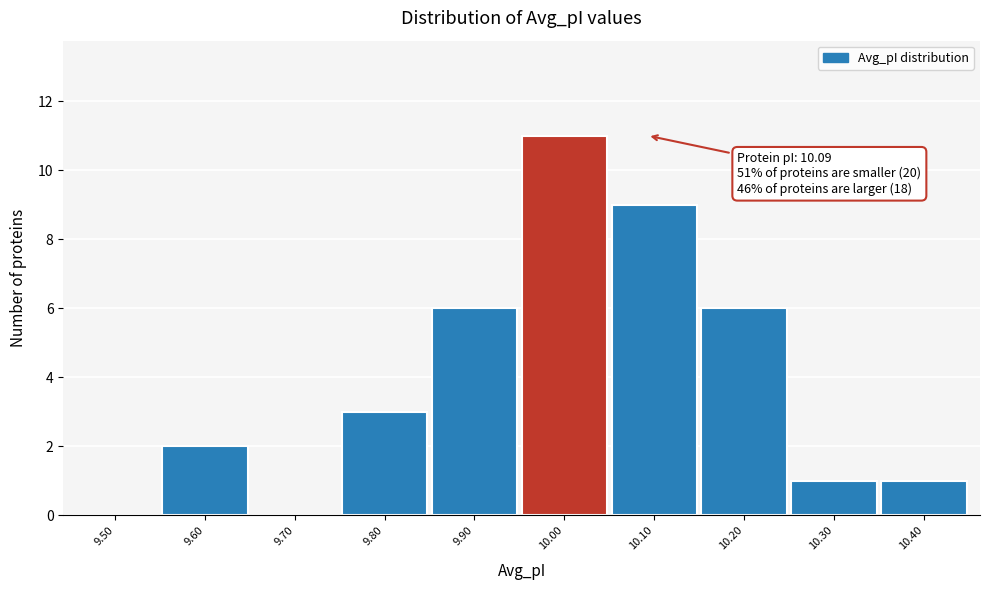

Reading left to right, transcribe all the data shown in this chart.

9.50=0	9.60=2	9.70=0	9.80=3	9.90=6	10.00=11	10.10=9	10.20=6	10.30=1	10.40=1